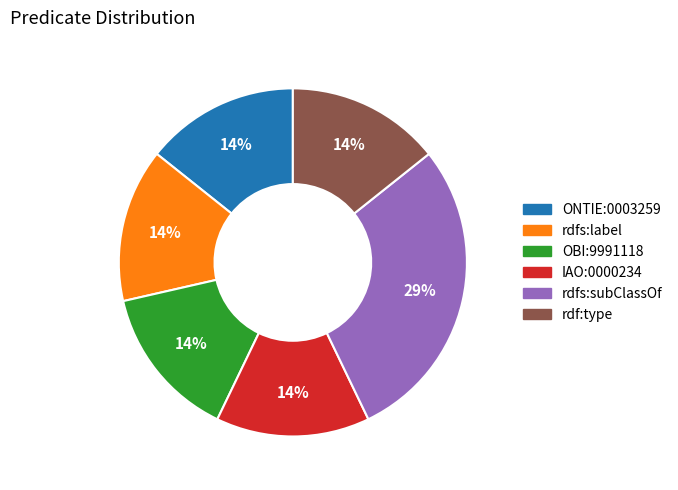

How many slices are in this pie chart?

6